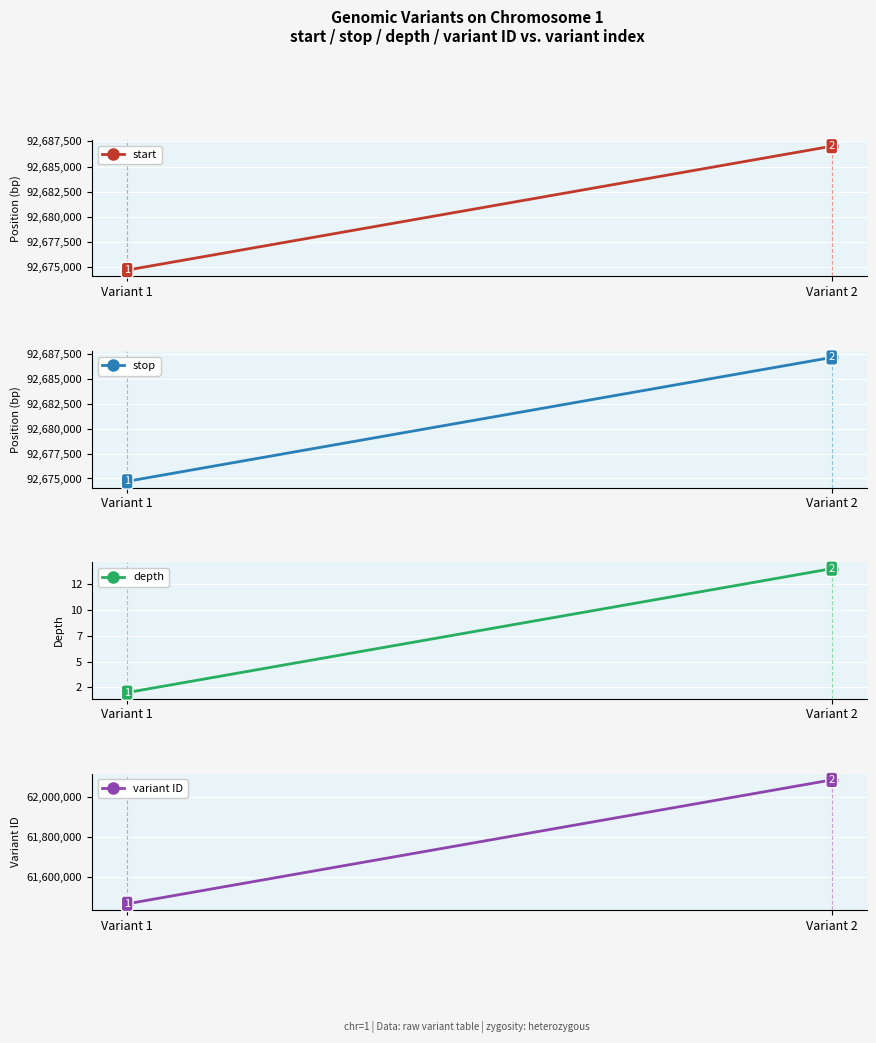

Is it true that depth equals 14 at Variant 2?

True